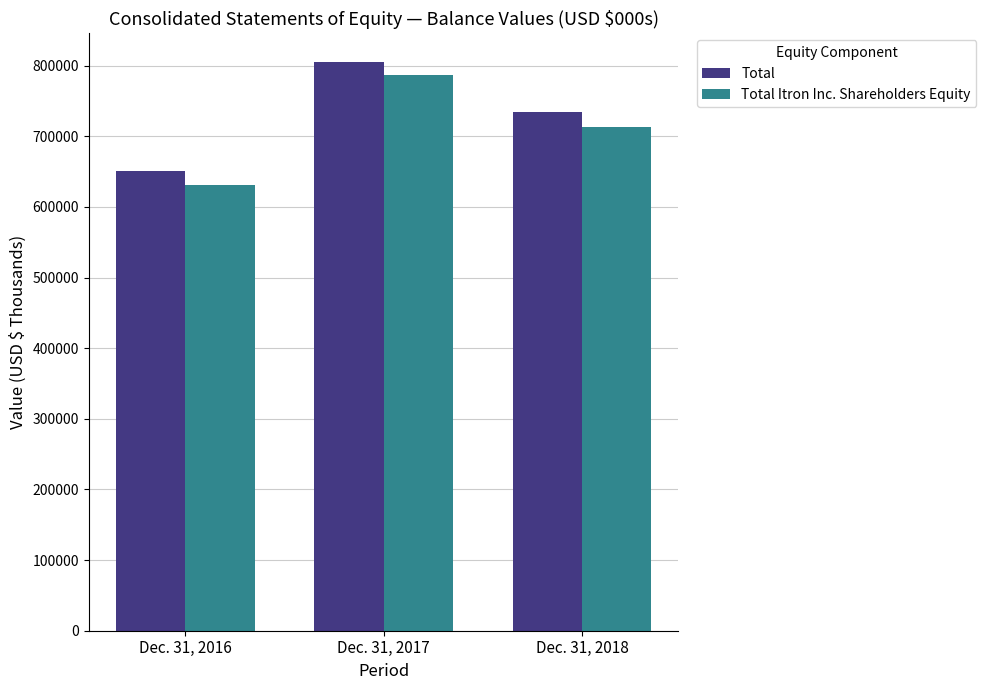

Which series has the widest spread of values?

Total